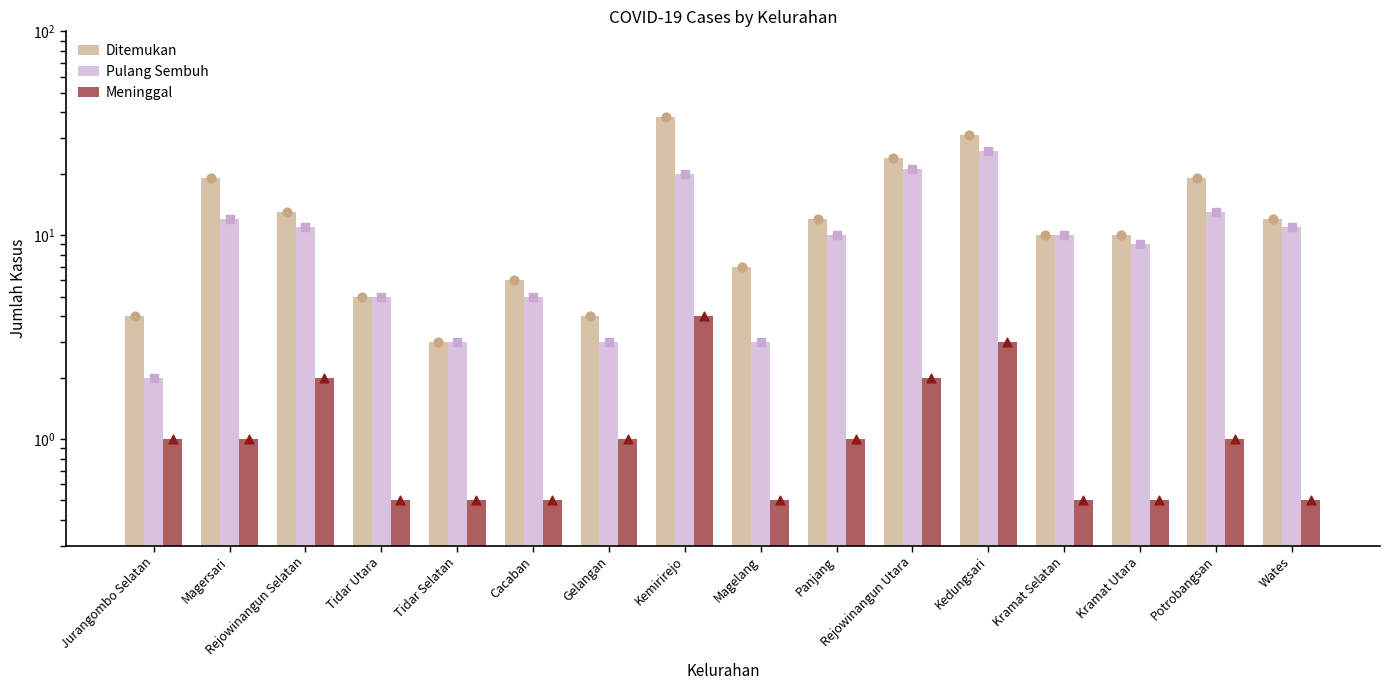

At which category is the sum across all series the highest?

Kemirirejo